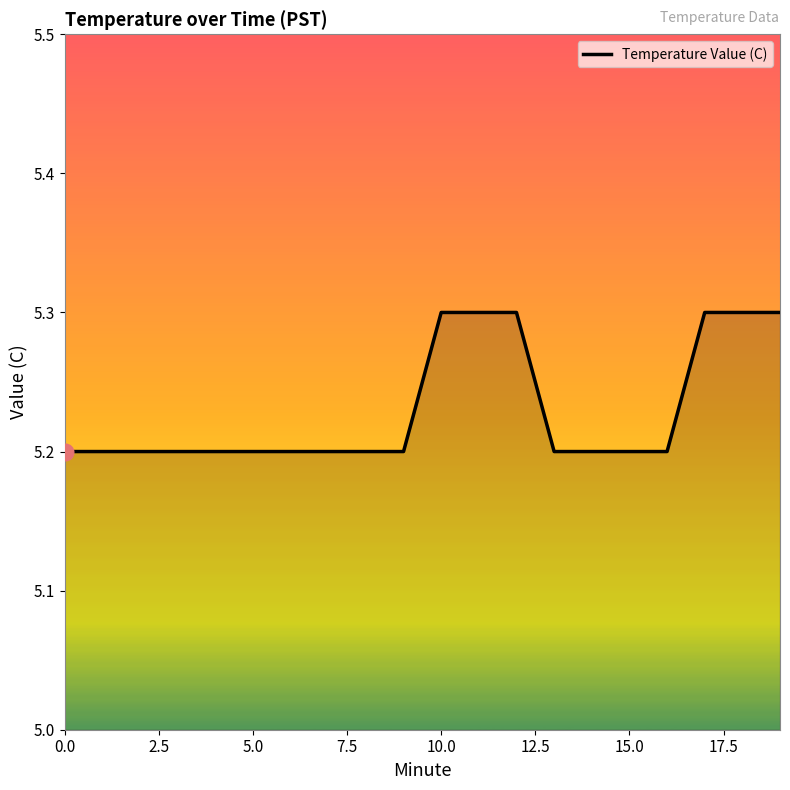

What is the greatest value displayed?

5.3